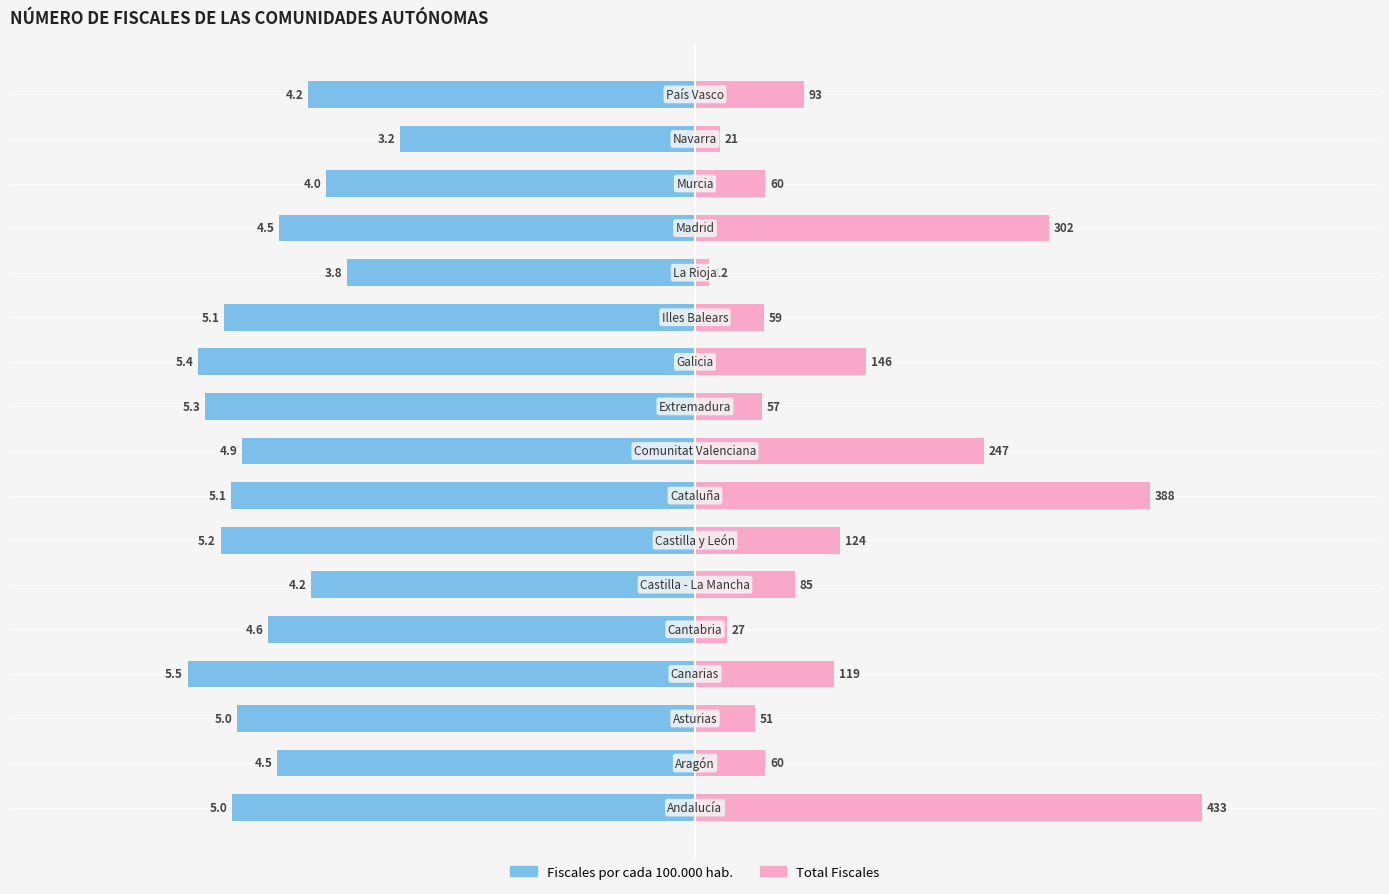

What are all the series names shown in the legend?

Fiscales por cada 100.000 hab., Total Fiscales